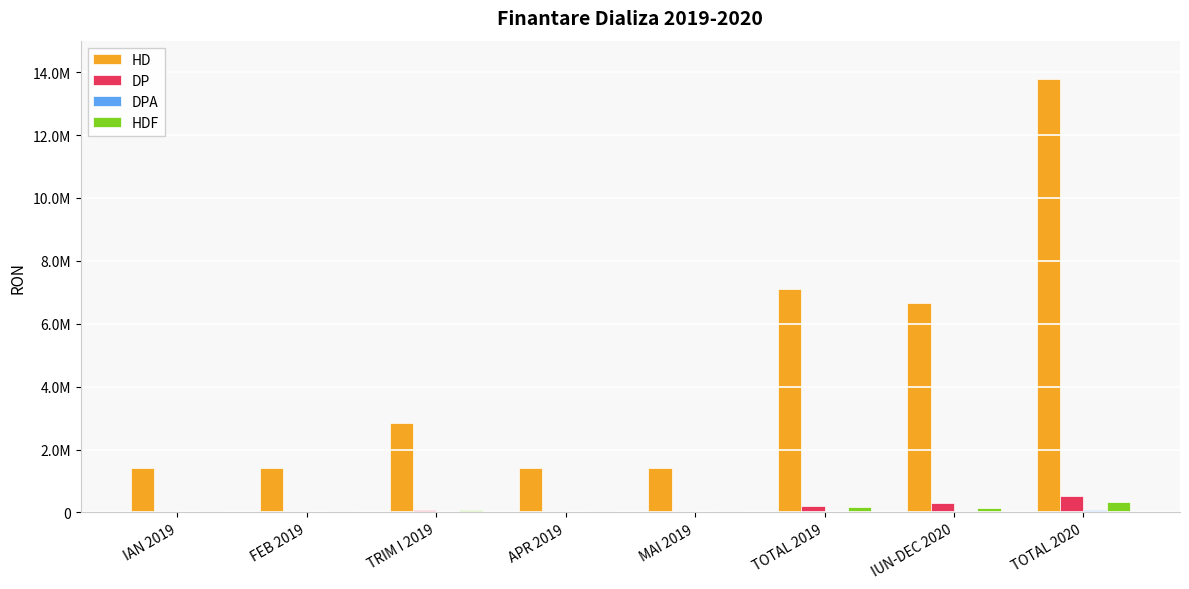

What is the difference between the maximum and minimum values in the DP series?

479407.7